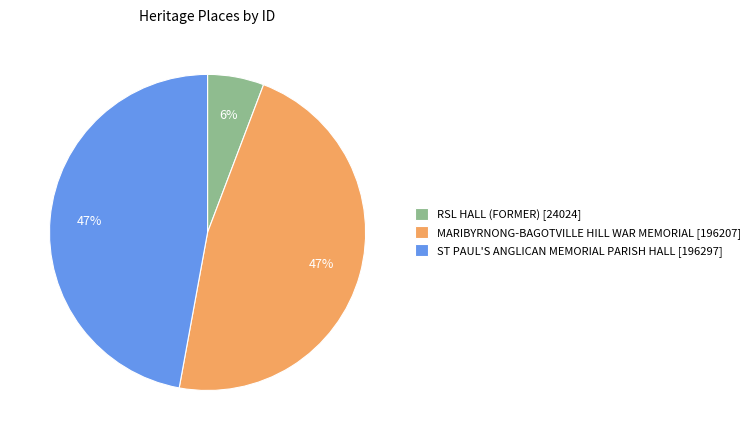

What is the smallest slice in the pie chart?

RSL HALL (FORMER)